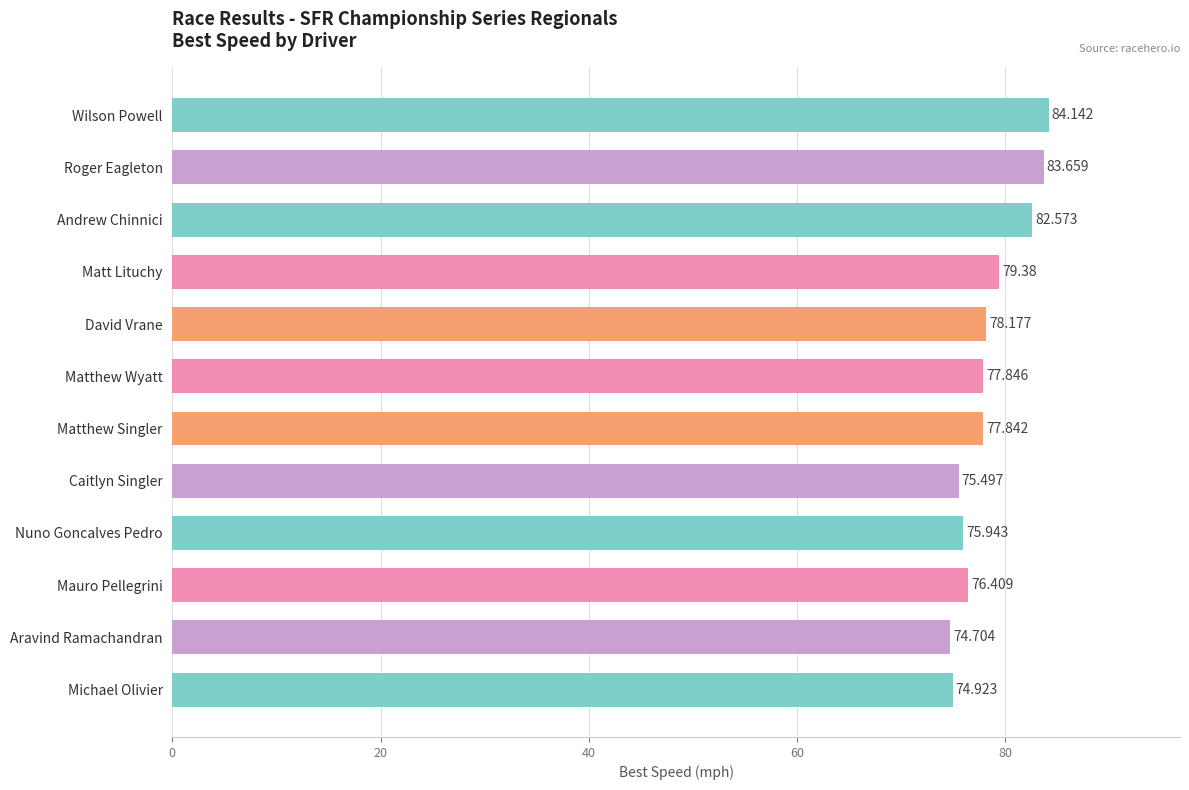

Which label corresponds to the smallest value in the chart?

Aravind Ramachandran